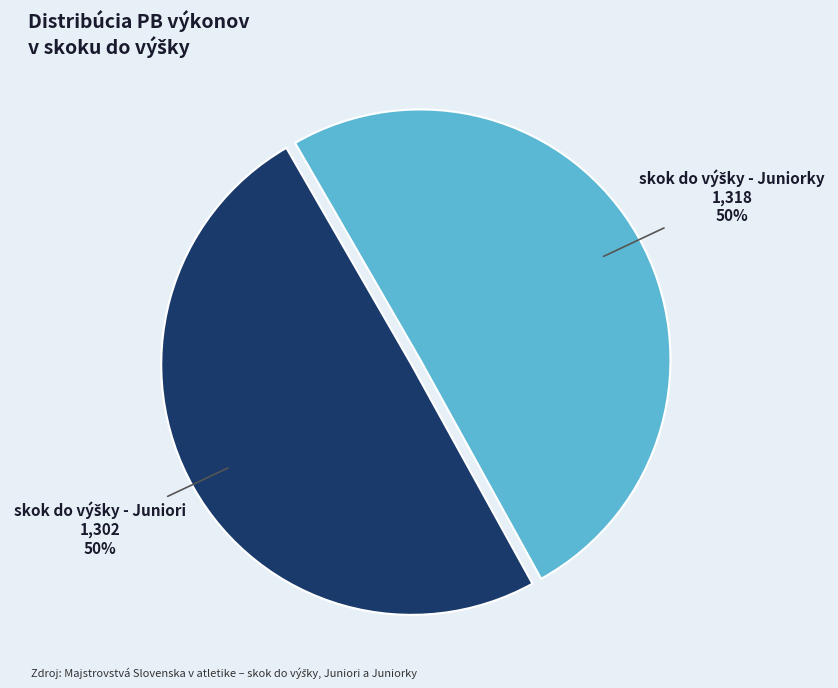

To the nearest percent, what is the average slice percentage?

50%